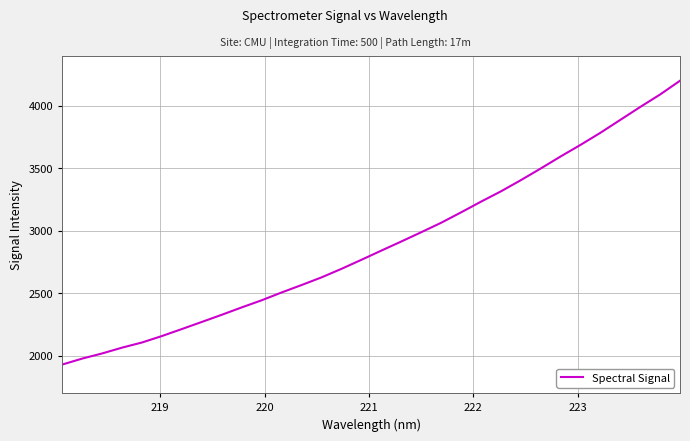

What is the greatest value displayed?

4201.9